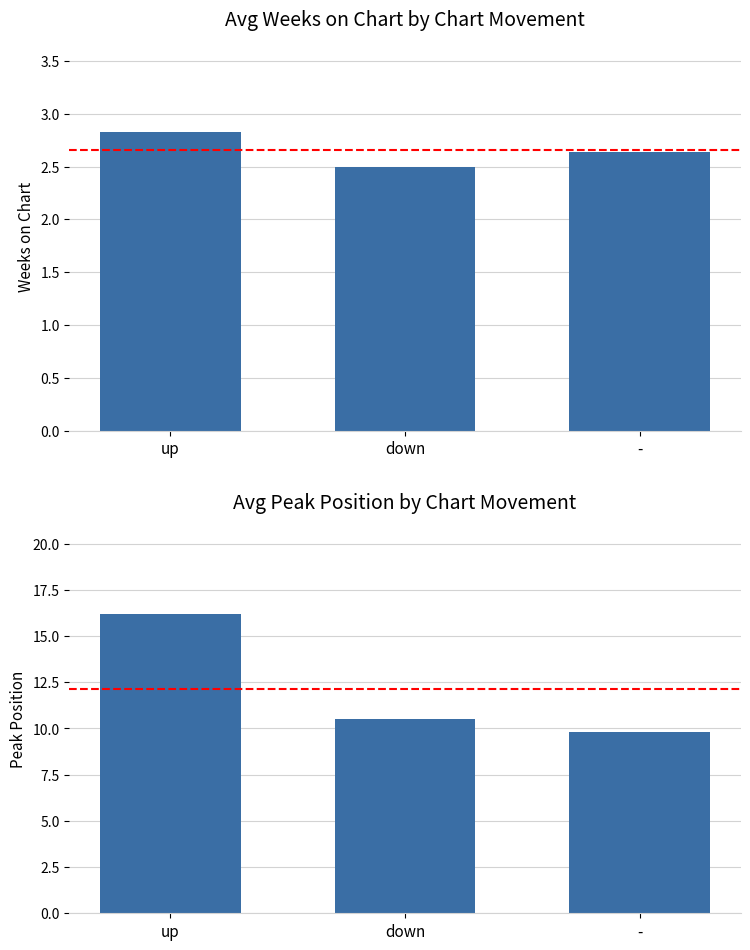

What is the spread (max minus min) of values at up?

13.3